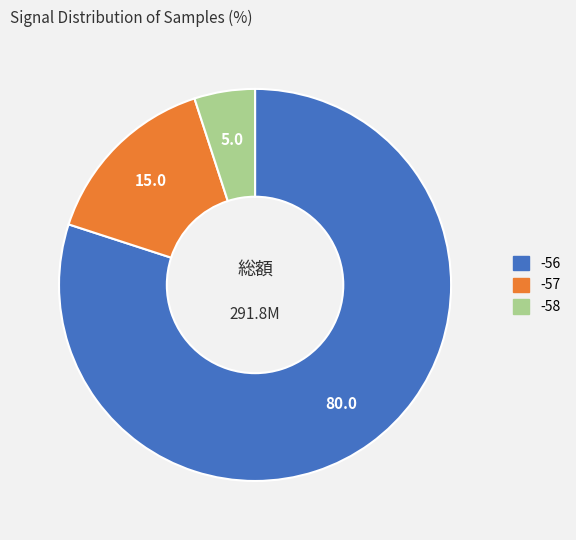

Is there a majority slice in this chart?

Yes